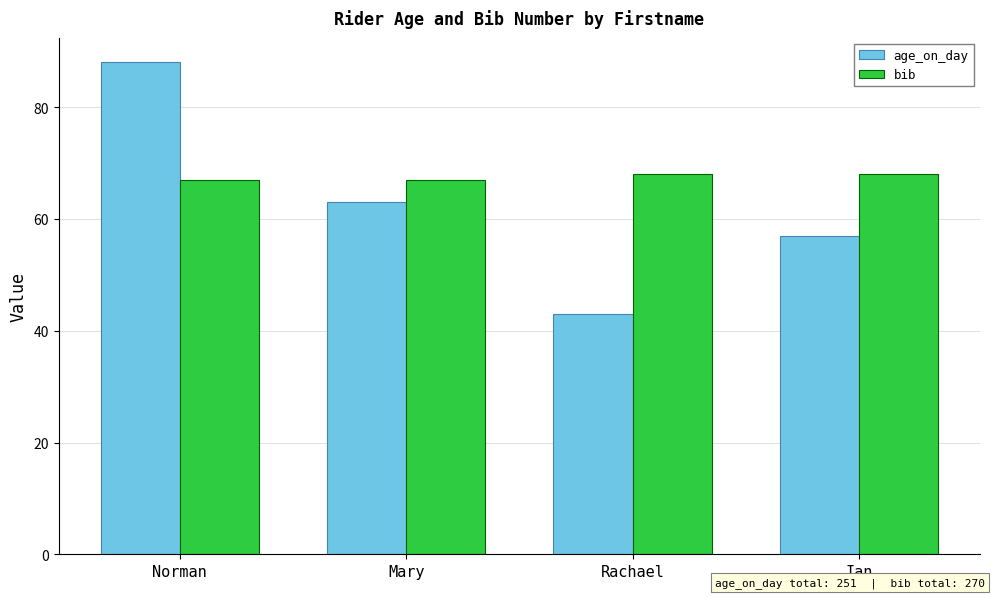

At which category is the sum across all series the highest?

Norman